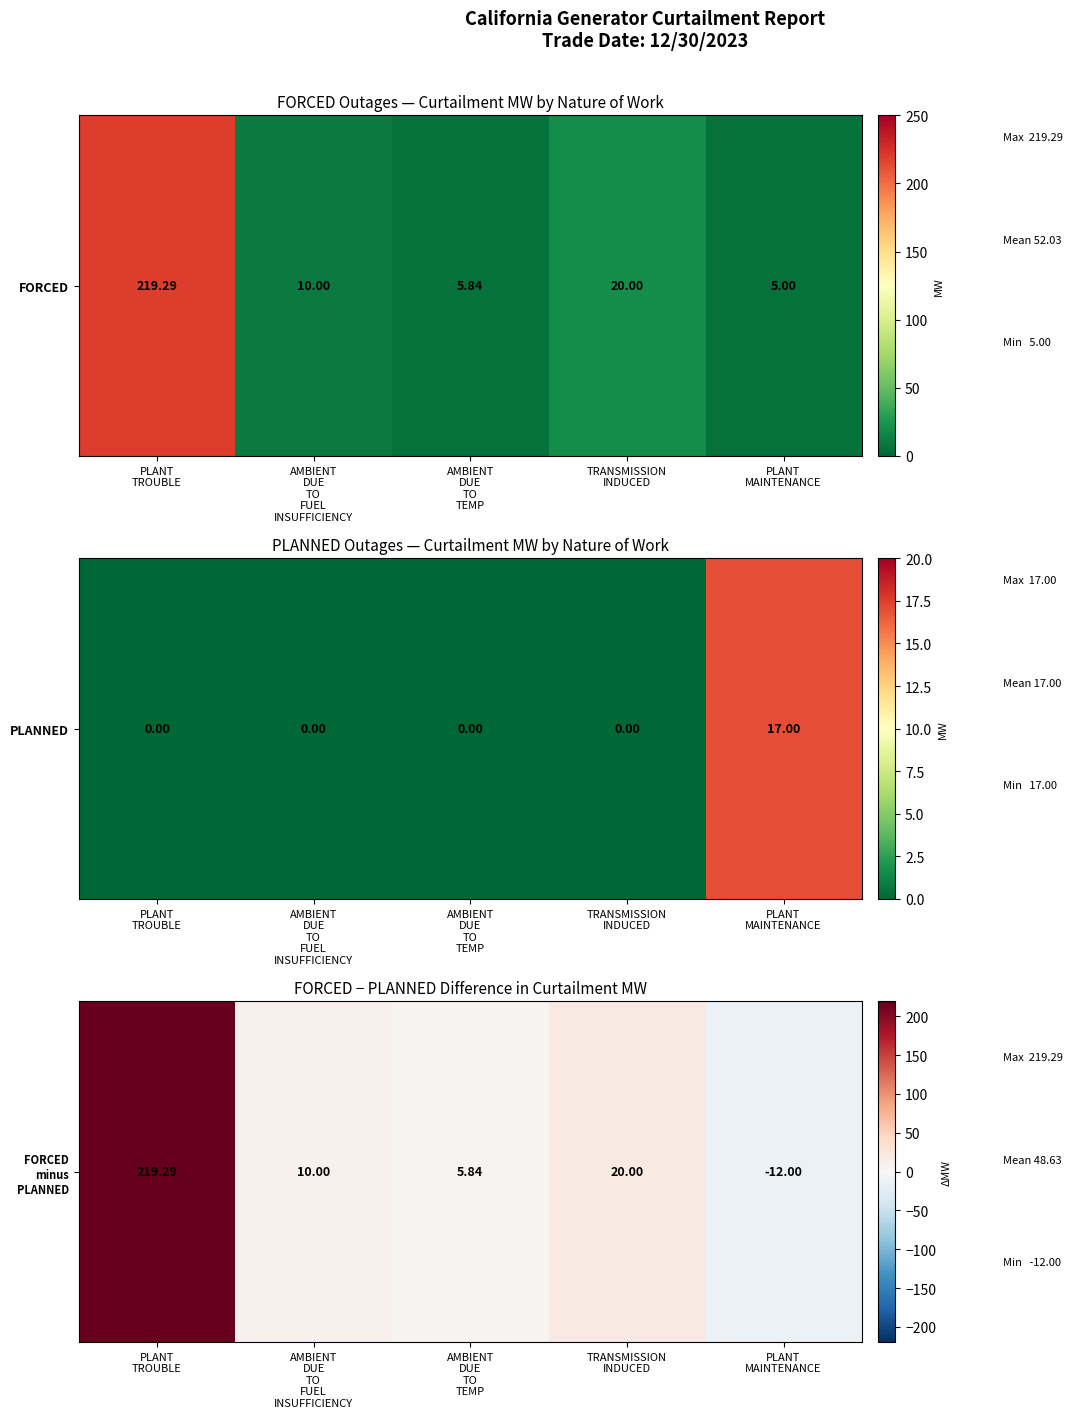

The chart shows a value of 8.3 at AMBIENT
DUE
TO
TEMP. True or false?

False